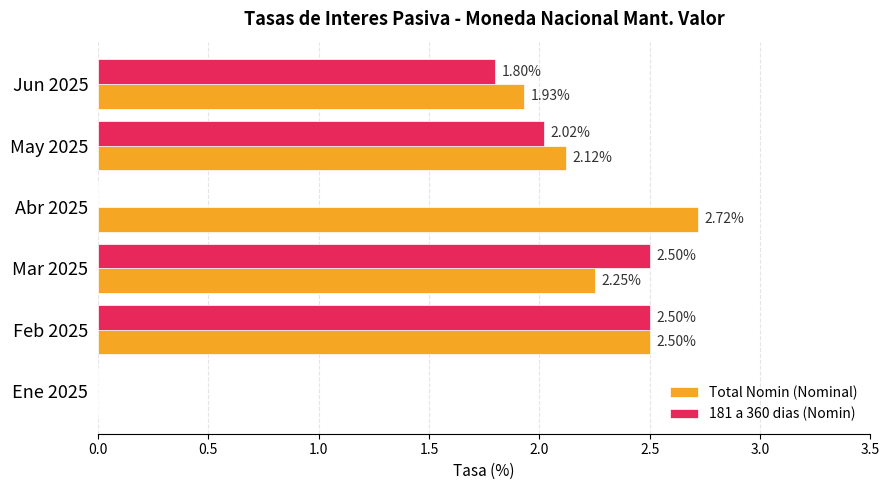

What is the sum of all Total Nomin (Nominal) values?

11.5